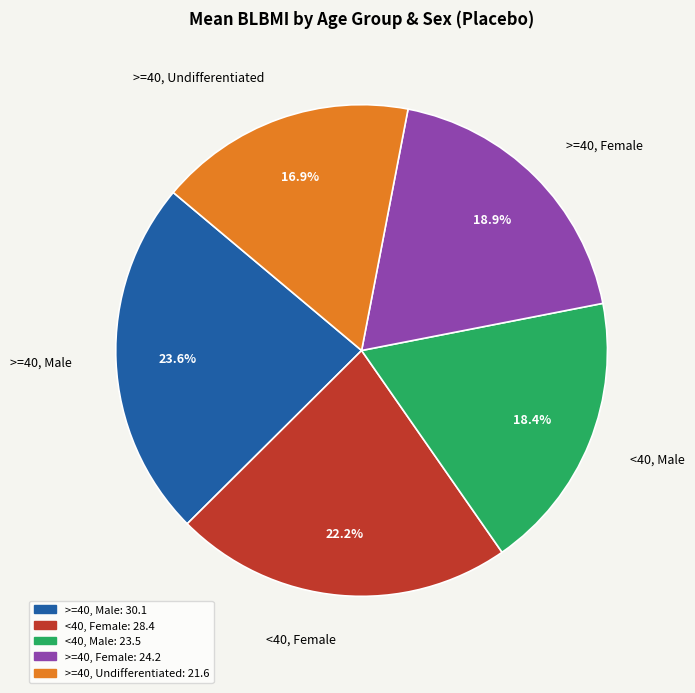

Is there any slice that represents more than half of the pie?

No